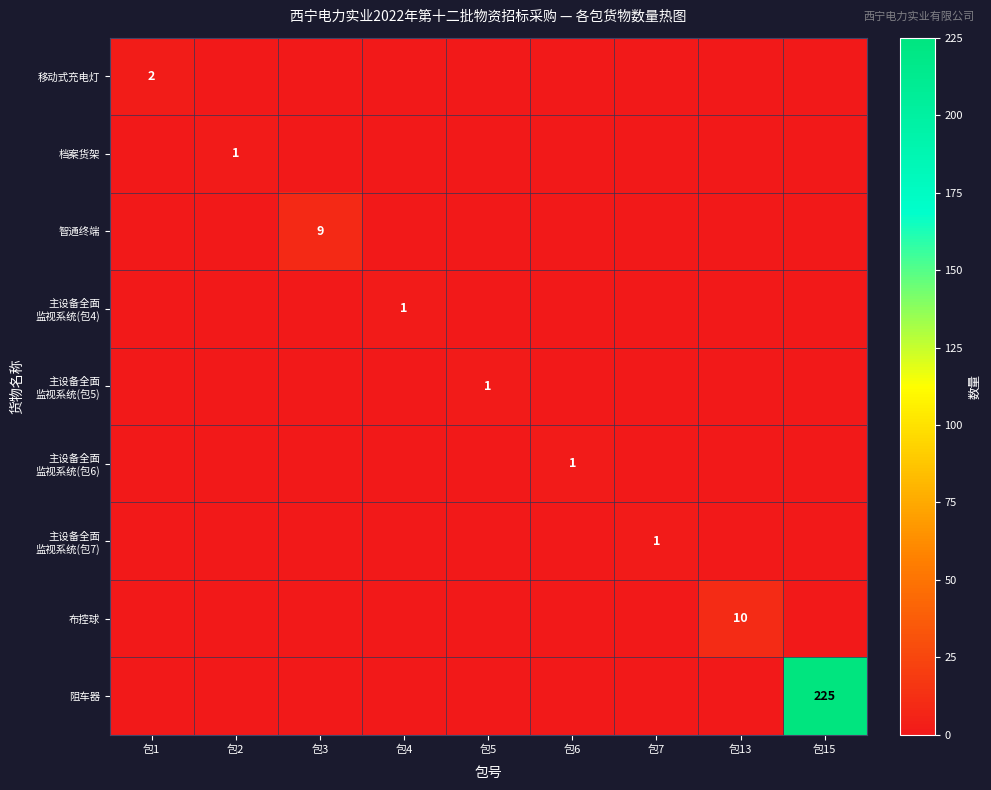

What is the total value across all series at 包6?

1